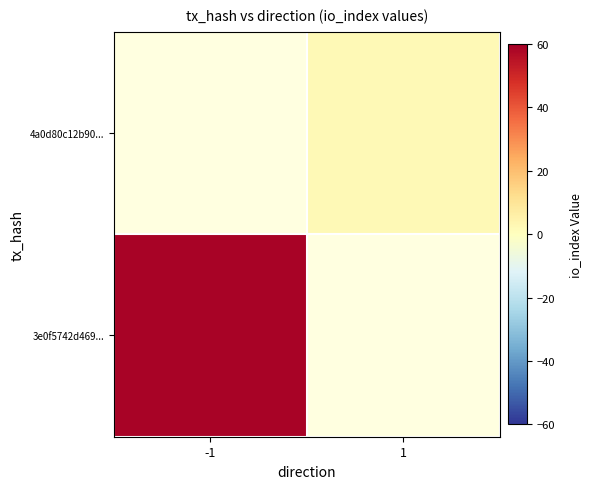

The value of 4a0d80c12b90... at 1 is 1.3. True or false?

False